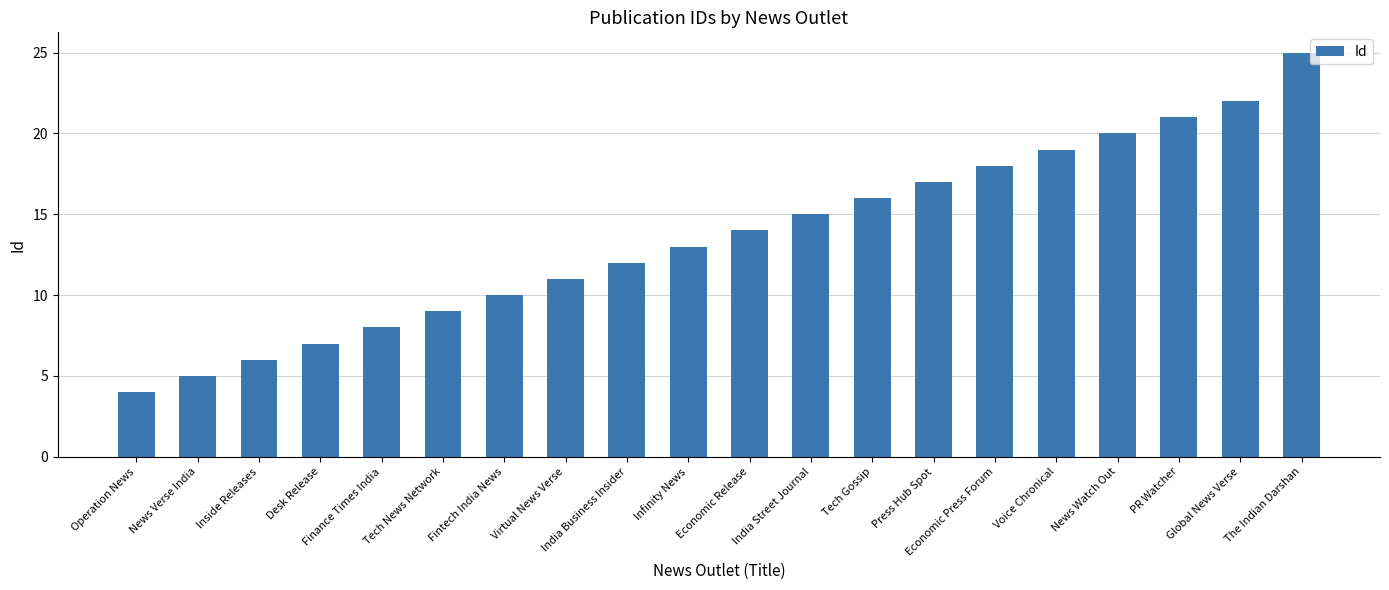

List the labels in order of value, largest first.

The Indian Darshan, Global News Verse, PR Watcher, News Watch Out, Voice Chronical, Economic Press Forum, Press Hub Spot, Tech Gossip, India Street Journal, Economic Release, Infinity News, India Business Insider, Virtual News Verse, Fintech India News, Tech News Network, Finance Times India, Desk Release, Inside Releases, News Verse India, Operation News